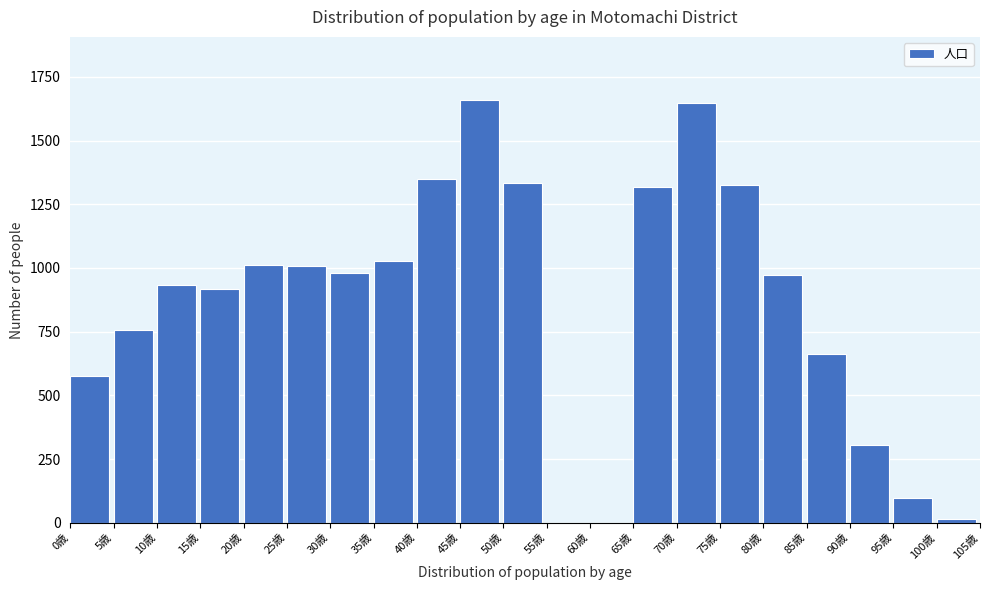

What is the maximum value shown in the chart?

1658